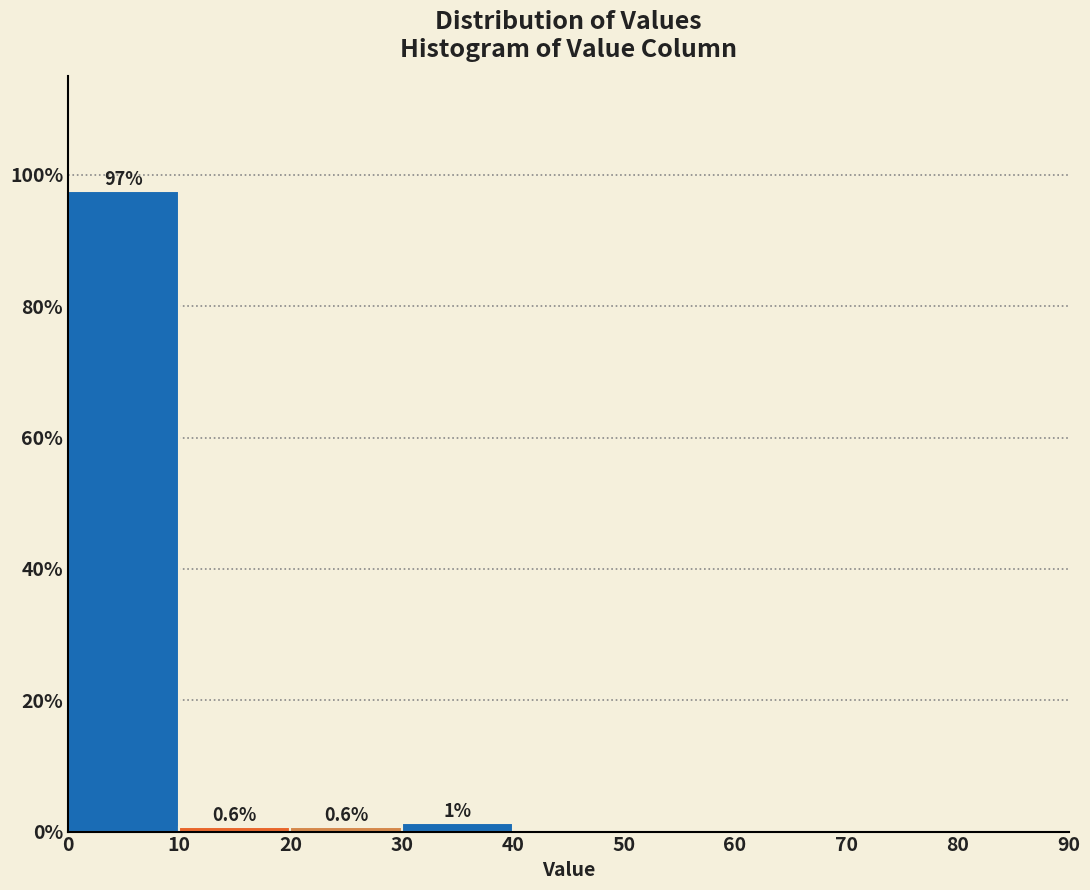

Which range on the x-axis has the tallest bar?

0 to 10